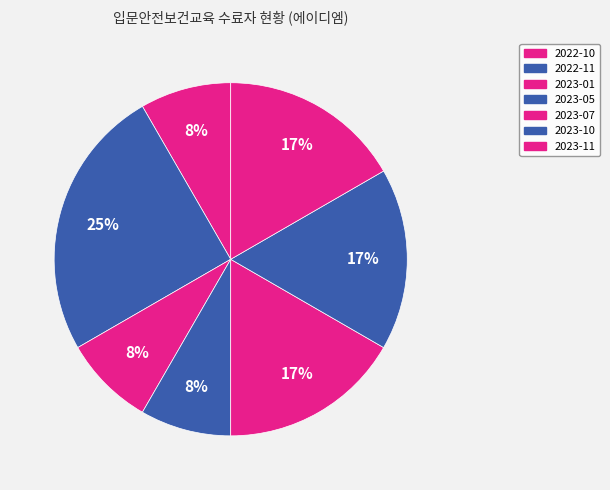

How many slices are in this pie chart?

7